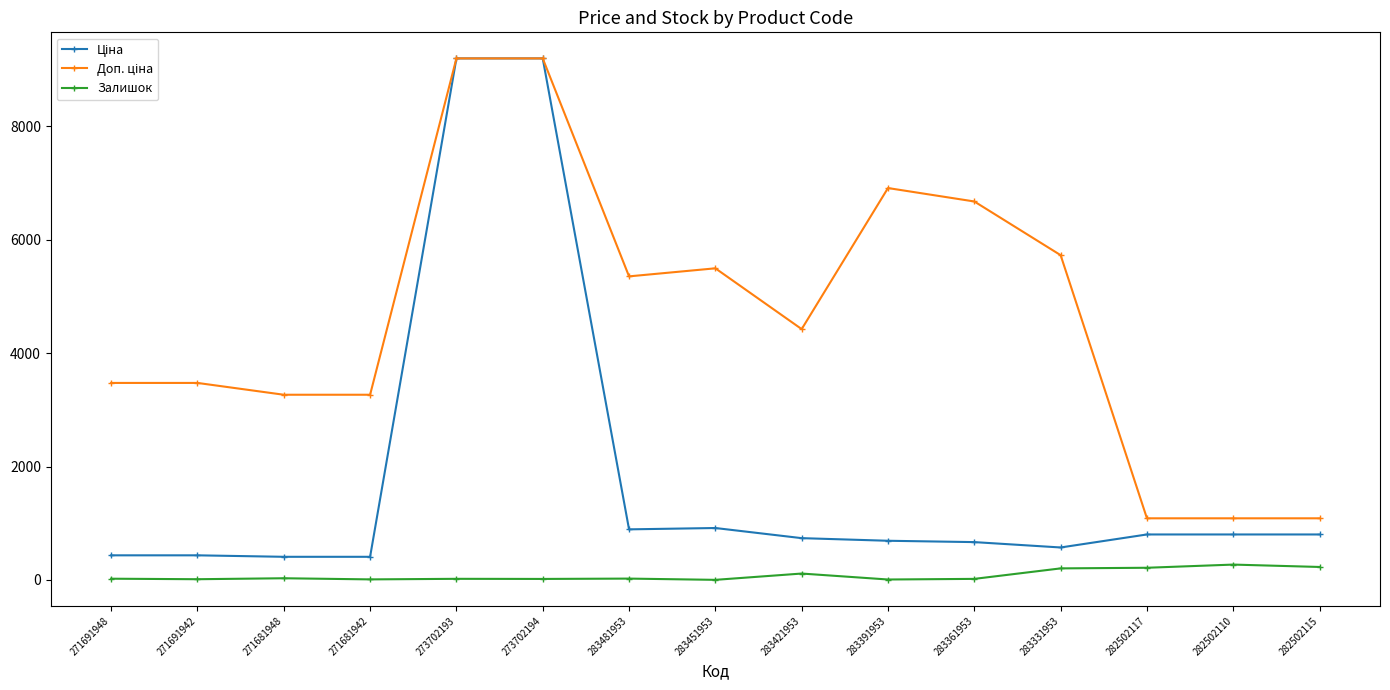

Does the chart have visible grid lines?

No